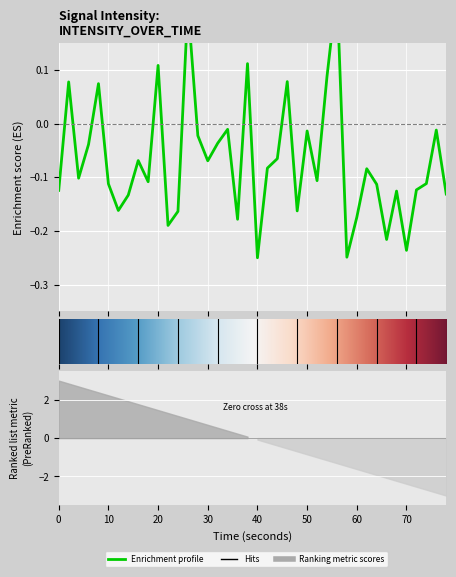

Read the value at 30.

-0.1